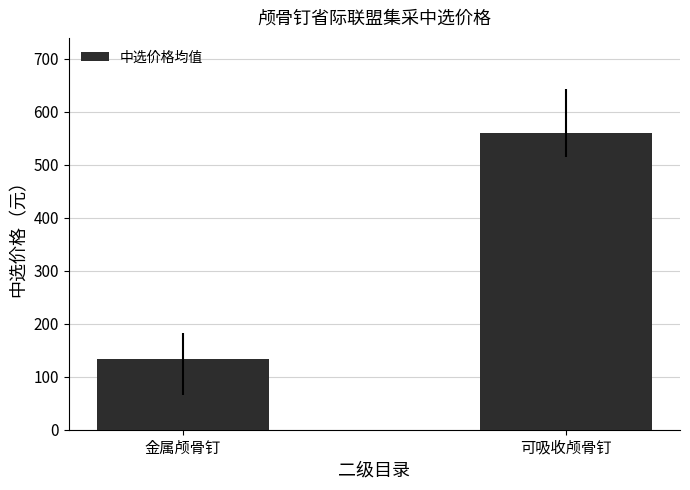

Which label corresponds to the largest value in the chart?

可吸收颅骨钉